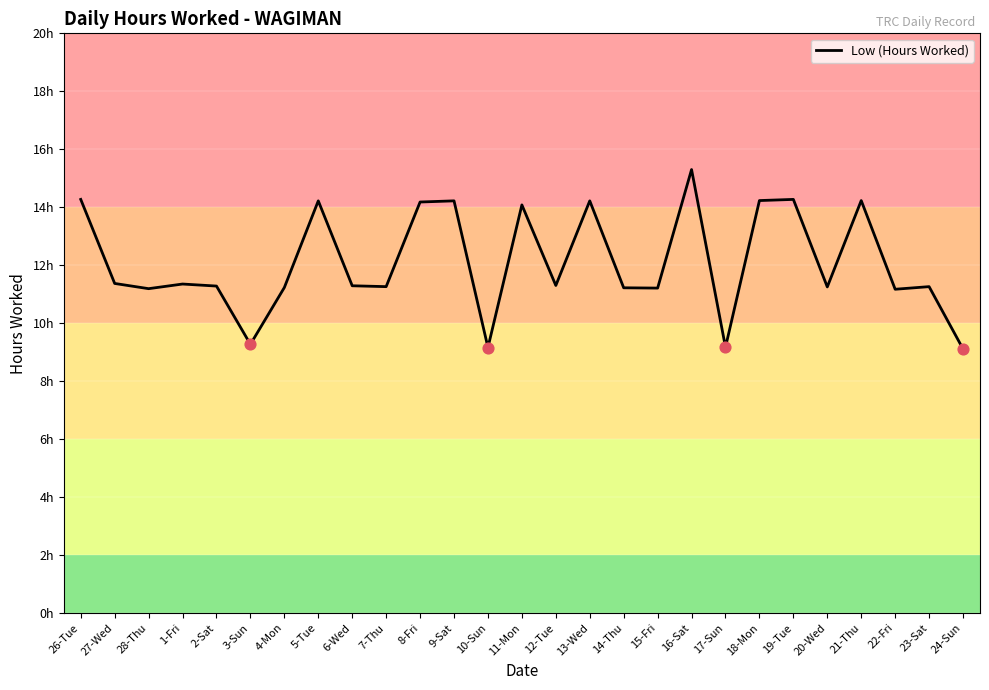

Approximately how many times larger is the value at 2-Sat compared to 17-Sun?

1.2